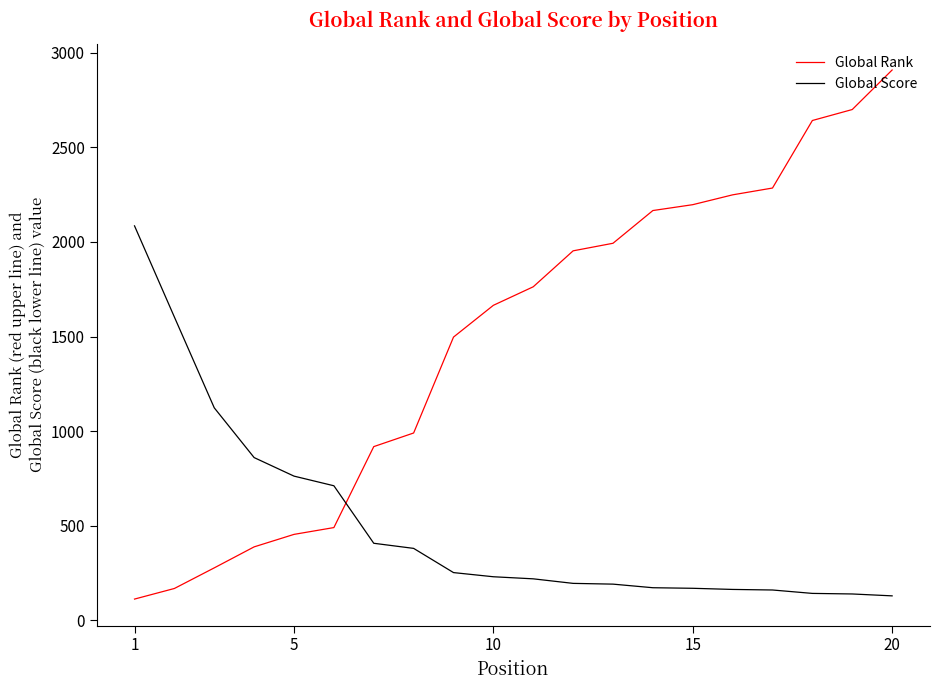

Which series has the largest range (max minus min)?

Global Rank